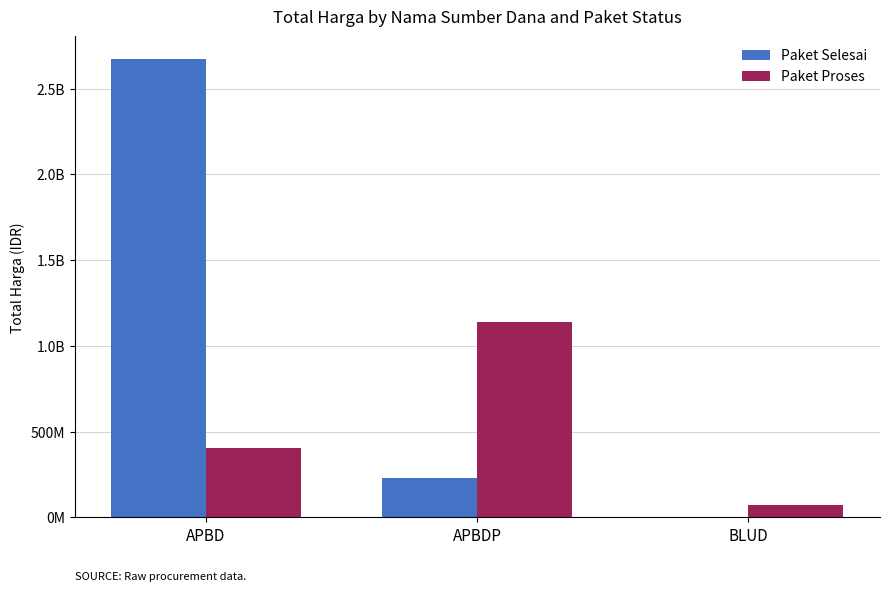

What is the sum of all Paket Proses values?

1619980200